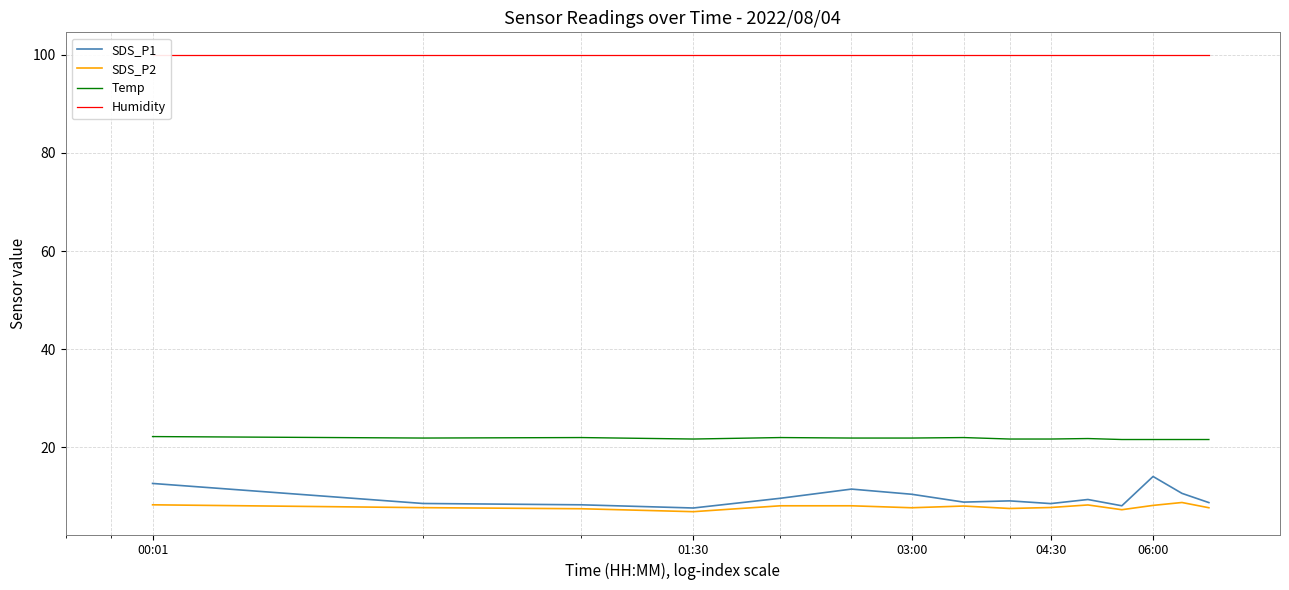

True or false: SDS_P2 and Humidity intersect in this chart.

False